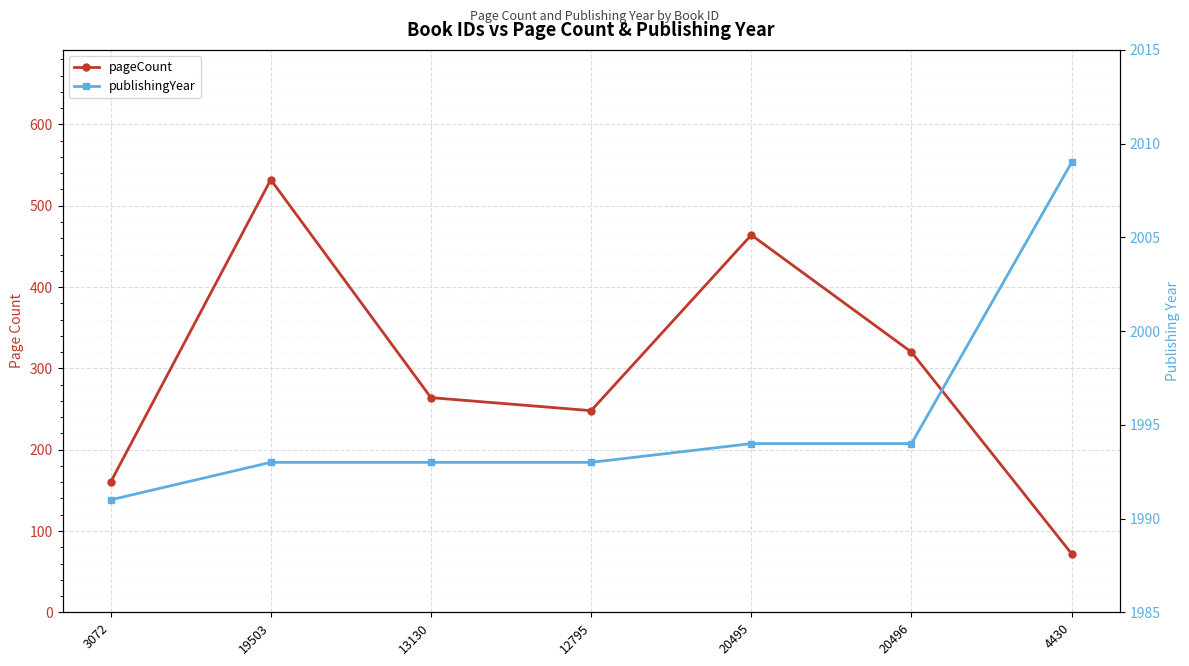

True or false: publishingYear has more than 0 interior local peaks.

False